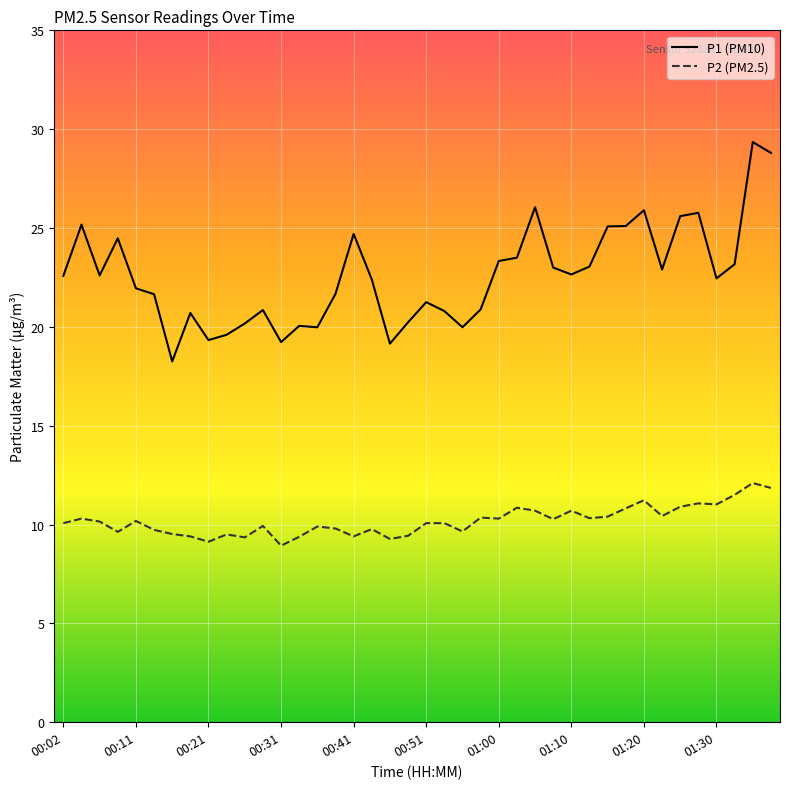

Which series has the widest spread of values?

P1 (PM10)